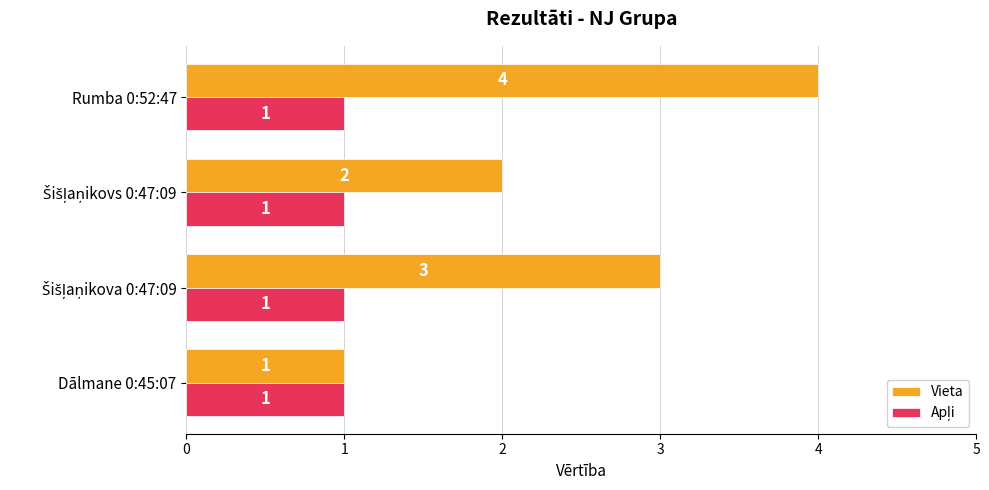

At which label does Vieta reach its peak?

Rumba 0:52:47